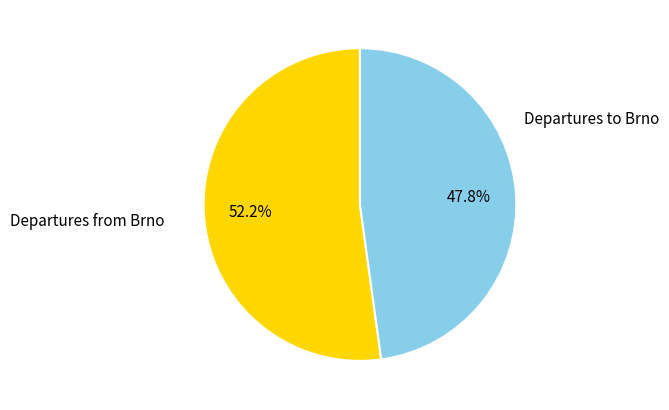

Is there a majority slice in this chart?

Yes